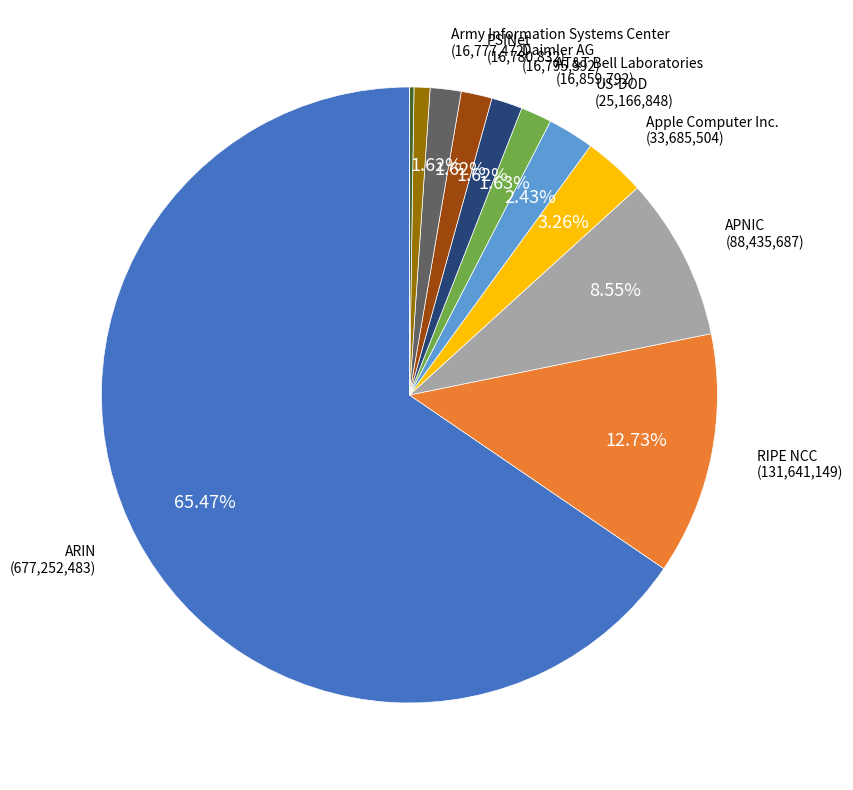

Is there any slice that represents more than half of the pie?

Yes